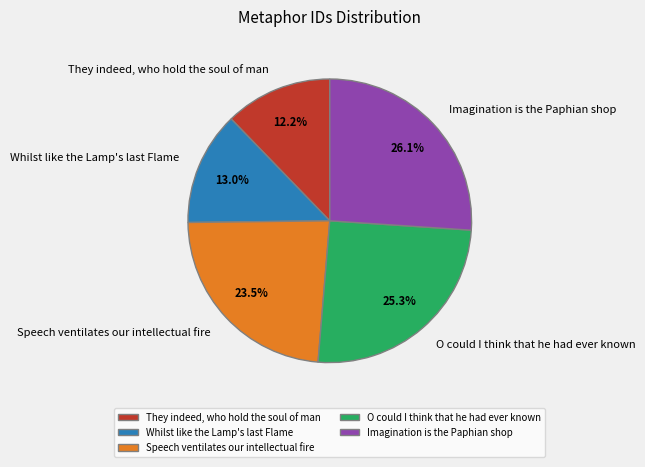

To the nearest percent, what is the difference between the largest and smallest slice percentages?

14%